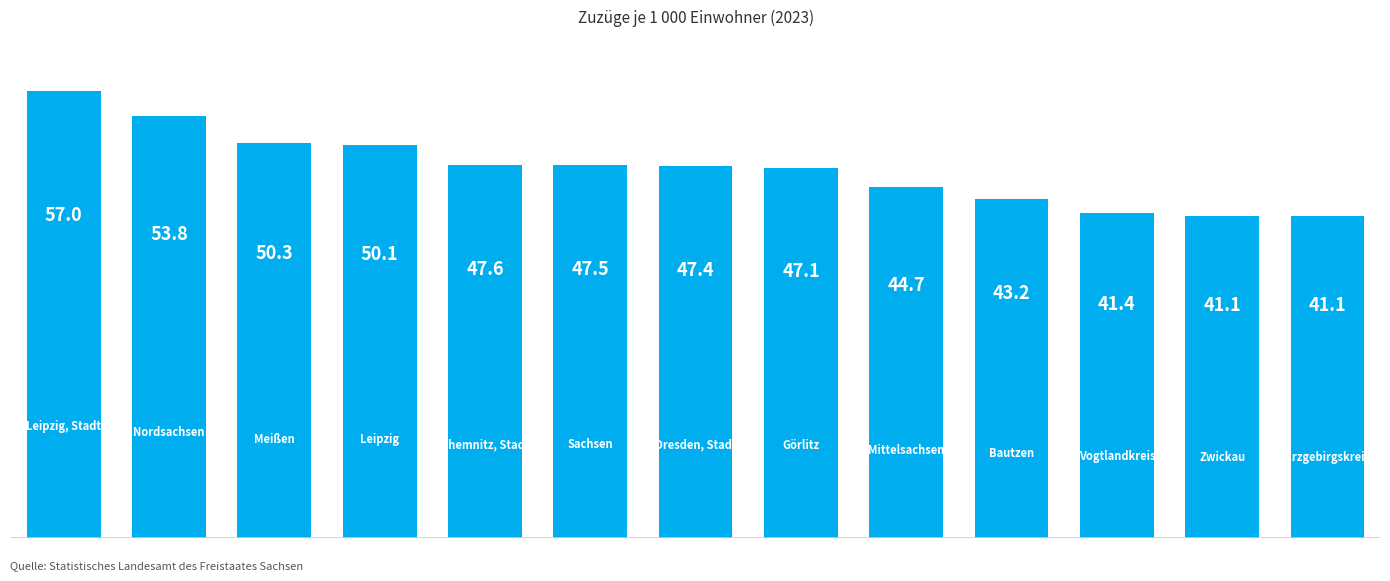

How many bars are there in total?

13